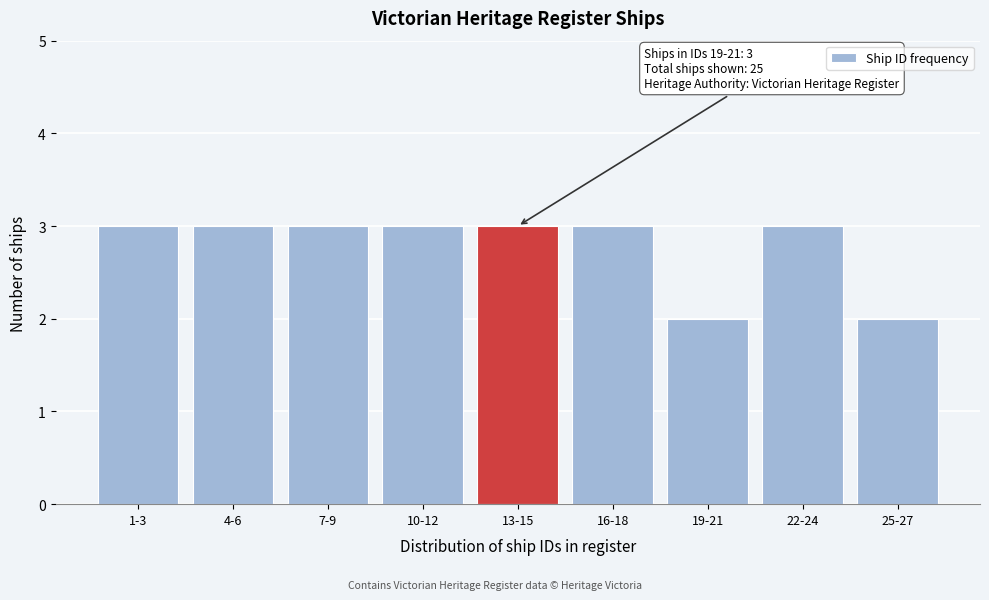

Reading left to right, list all the values displayed in this chart.

1-3=3	4-6=3	7-9=3	10-12=3	13-15=3	16-18=3	19-21=2	22-24=3	25-27=2